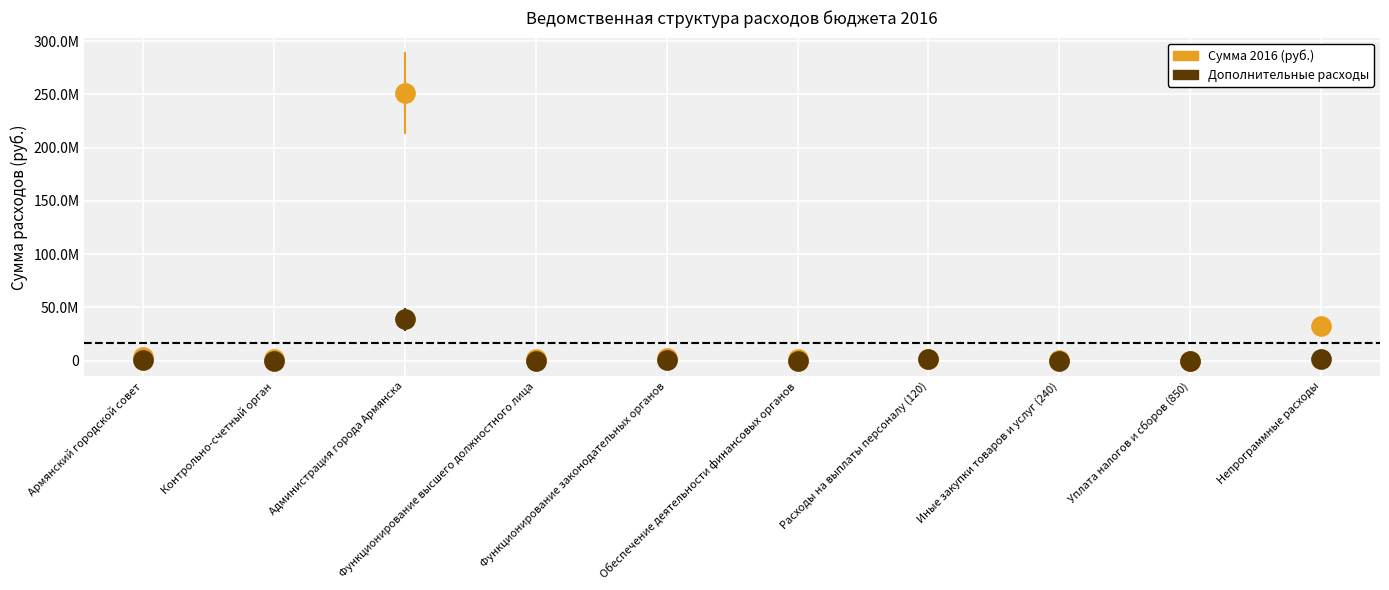

Which series has the widest spread of Y values?

Сумма 2016 (руб.)